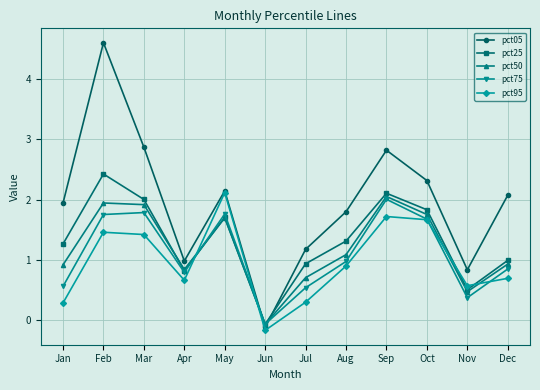

What is the value of the pct05 point at the 2nd from the left?

4.6